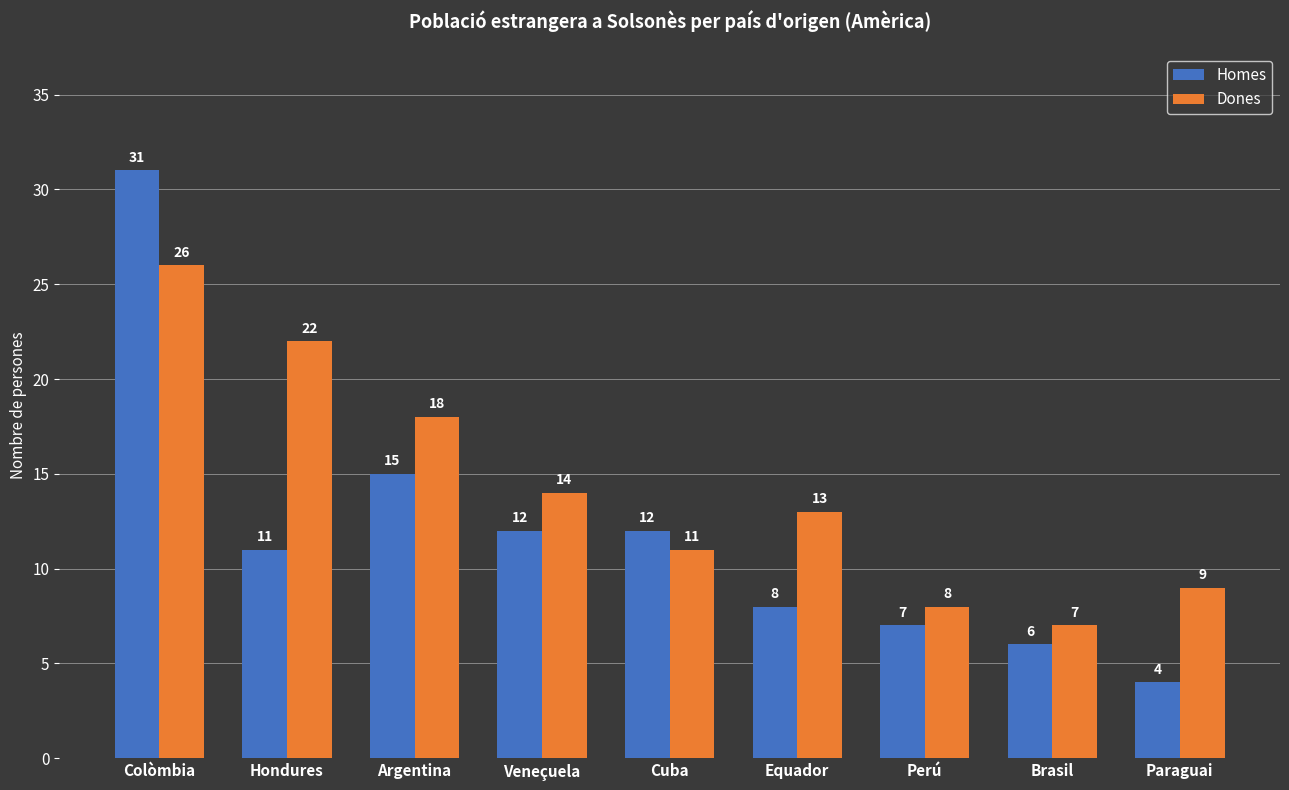

Reading left to right, list all the values displayed in this chart.

Homes: Colòmbia=31	Hondures=11	Argentina=15	Veneçuela=12	Cuba=12	Equador=8	Perú=7	Brasil=6	Paraguai=4
Dones: Colòmbia=26	Hondures=22	Argentina=18	Veneçuela=14	Cuba=11	Equador=13	Perú=8	Brasil=7	Paraguai=9